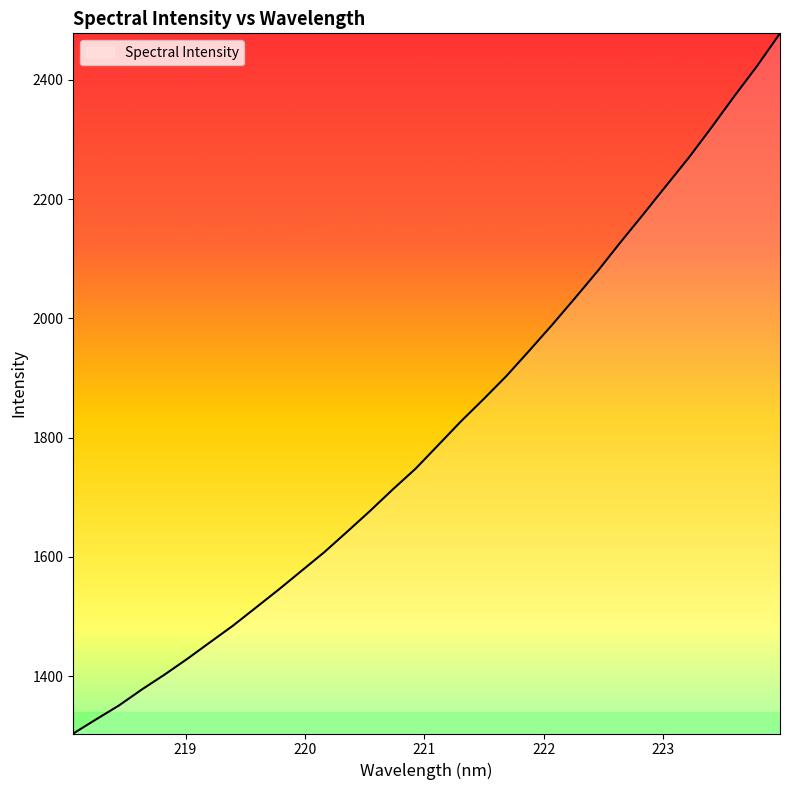

How many categories are shown in the chart?

32